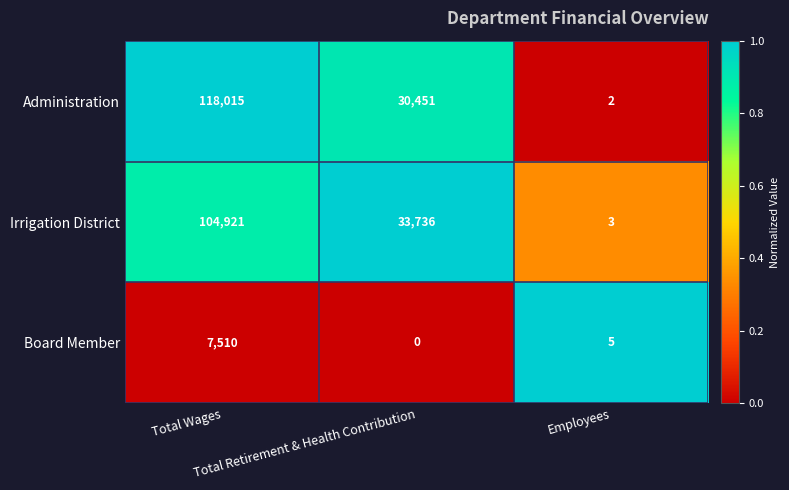

How many Administration values are between 2 and 118015?

3